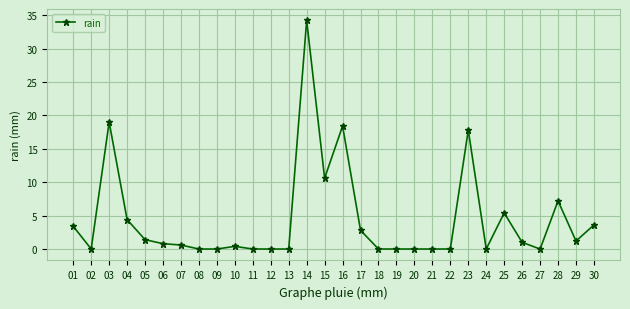

What is the greatest value displayed?

34.2